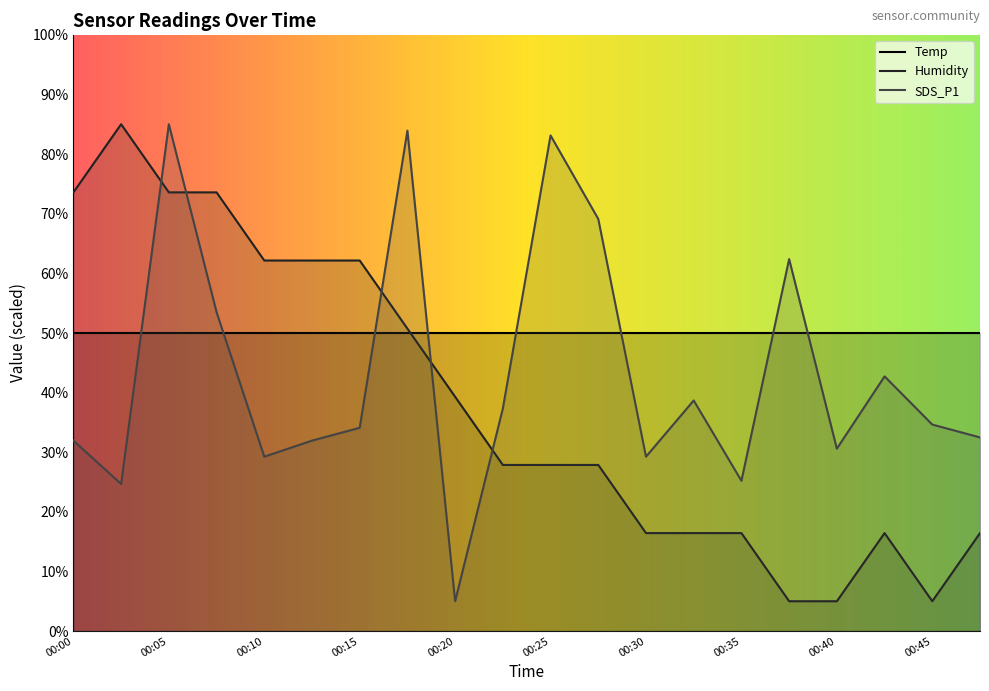

What is the value of the Humidity point at the 9th from the left?

39.3